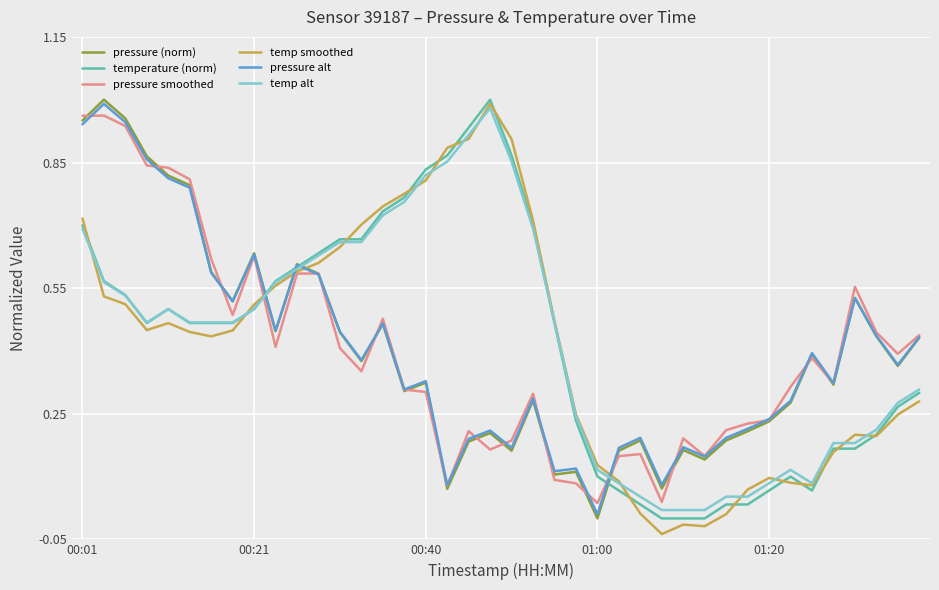

How many lines are shown in the chart?

6